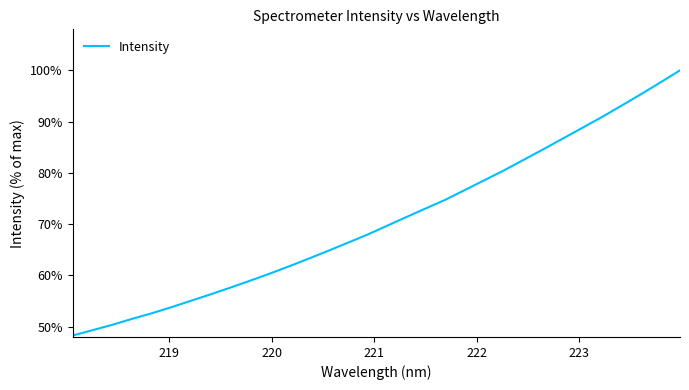

What is the average value?

70.7